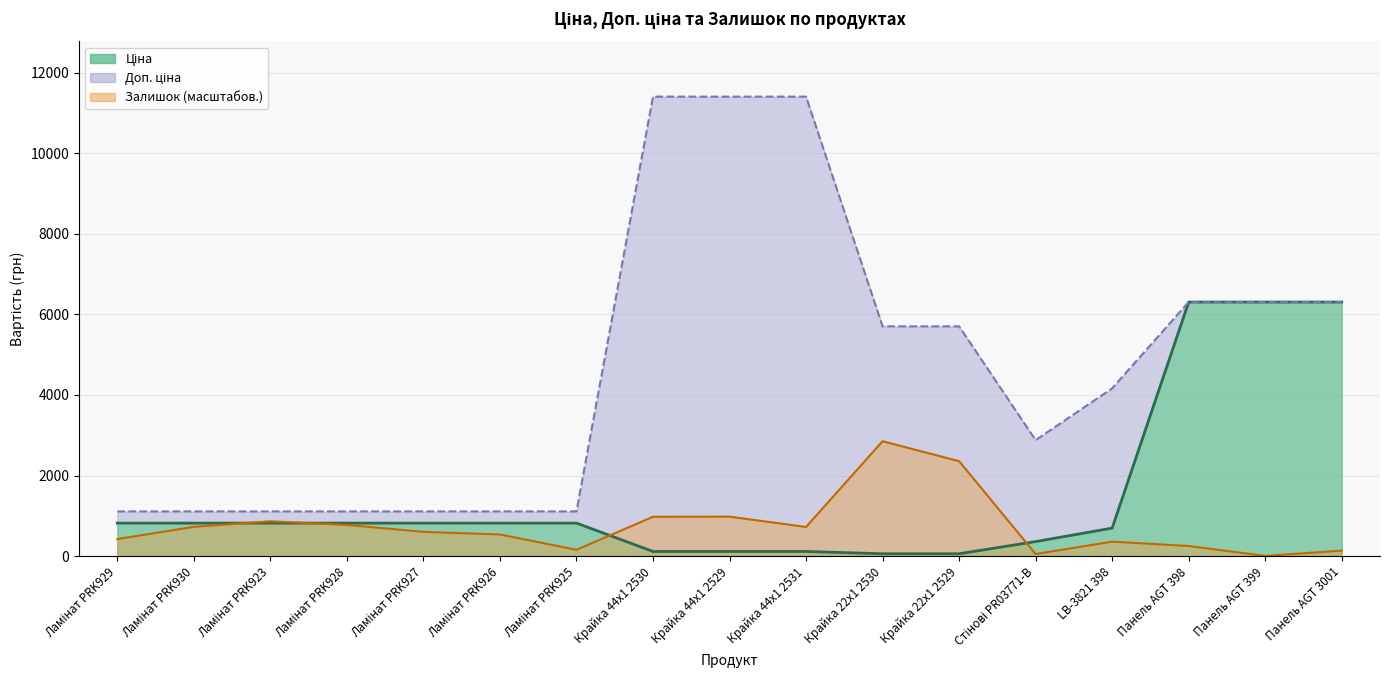

What is the minimum value for Залишок?

3.4